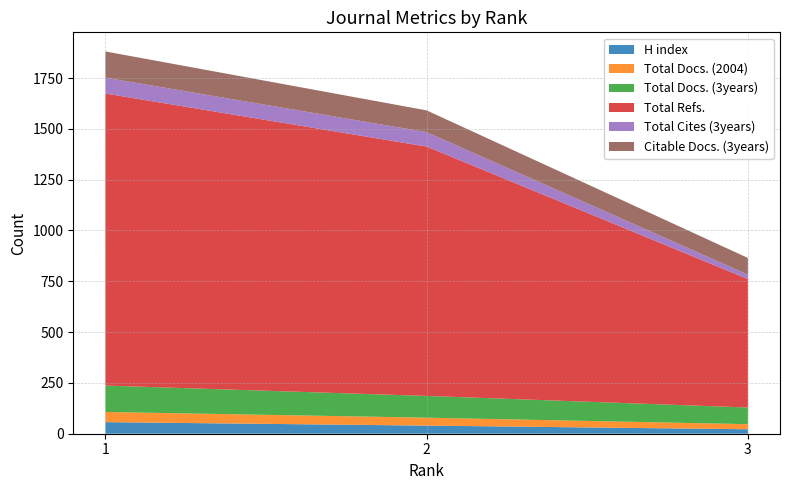

Reading right to left, what are all the values shown in this chart?

H index: 3=22	2=40	1=57
Total Docs. (2004): 3=25	2=39	1=50
Total Docs. (3years): 3=82	2=107	1=130
Total Refs.: 3=632	2=1227	1=1437
Total Cites (3years): 3=22	2=71	1=78
Citable Docs. (3years): 3=82	2=107	1=129